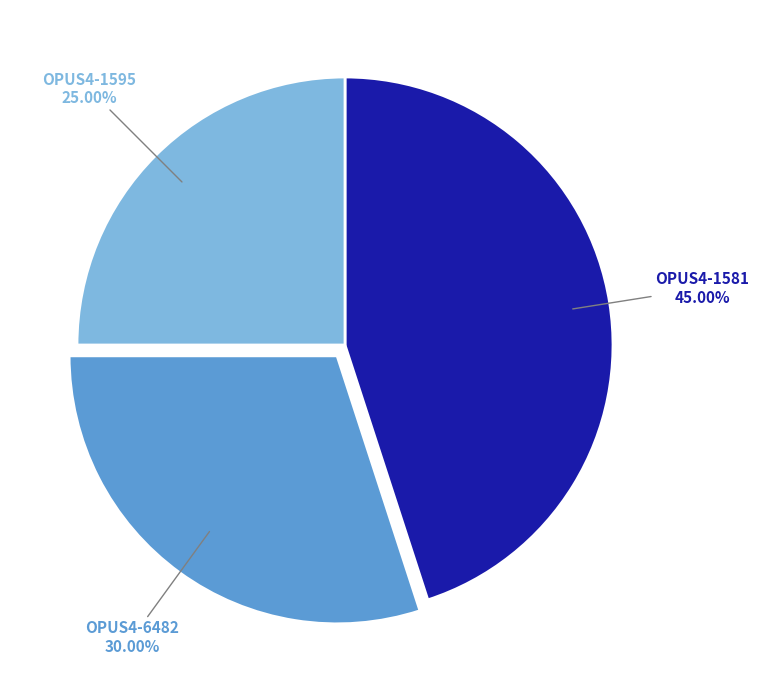

Rank the categories by value from lowest to highest.

OPUS4-1595, OPUS4-6482, OPUS4-1581